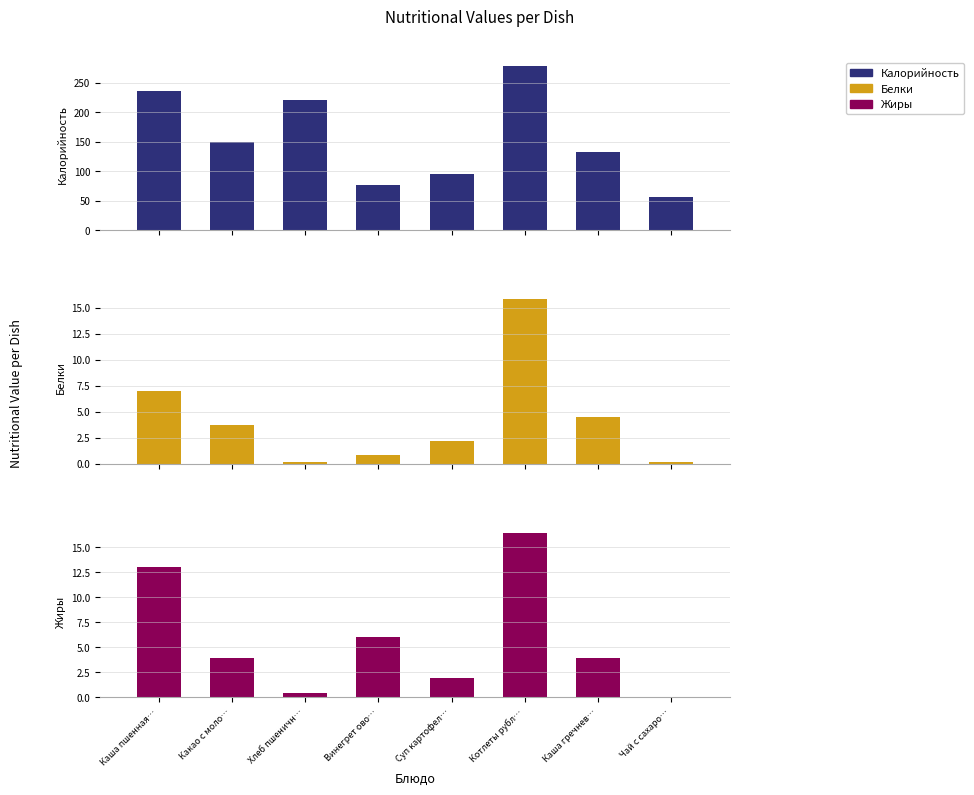

What are all the series names shown in the legend?

Калорийность, Белки, Жиры